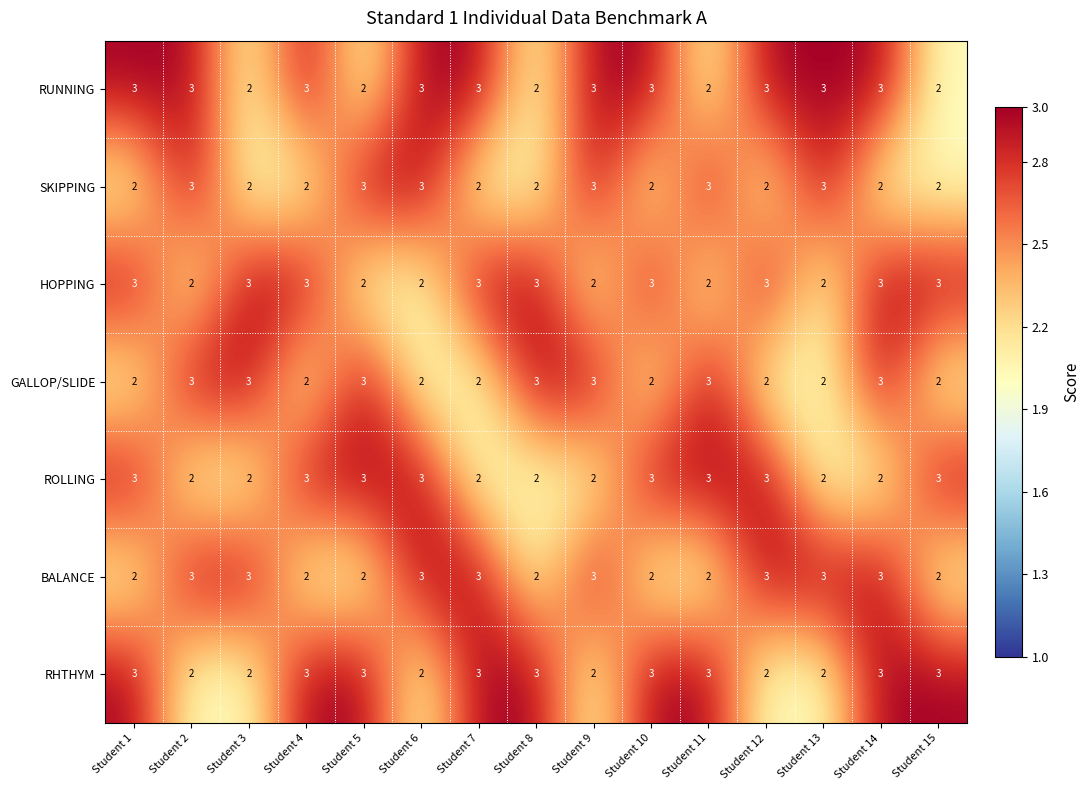

What is the maximum value shown in the chart?

3